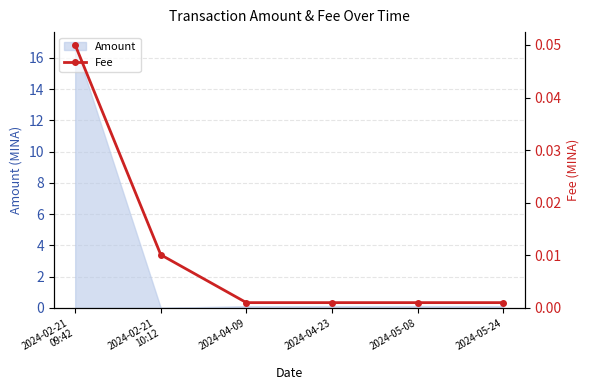

What is the label of the 3rd point from the right?

2024-04-23